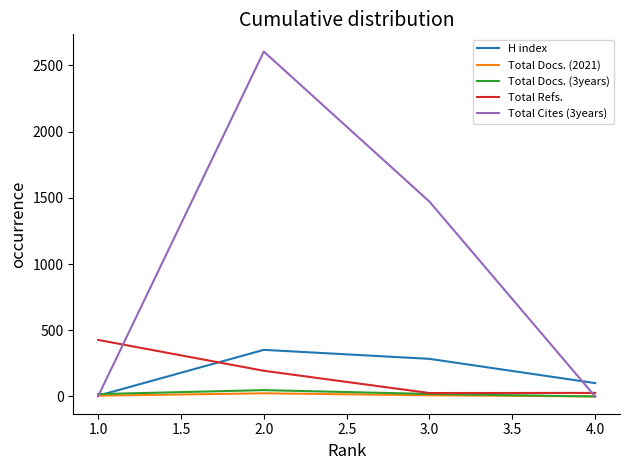

How many data points in Total Docs. (2021) are less than 9?

2